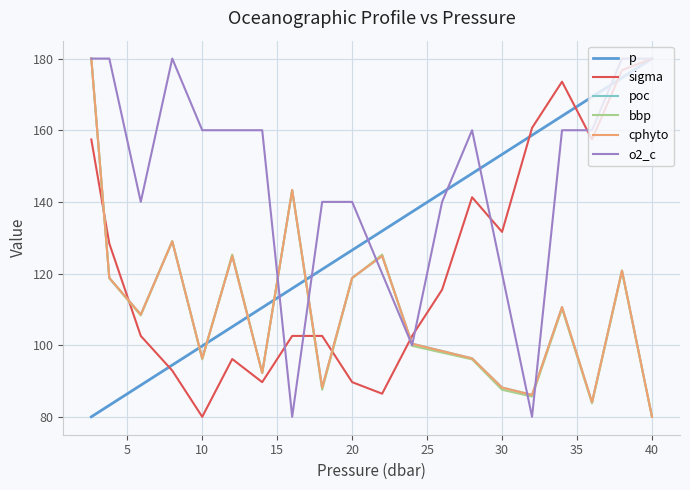

How many interior local valleys does the cphyto series have?

6